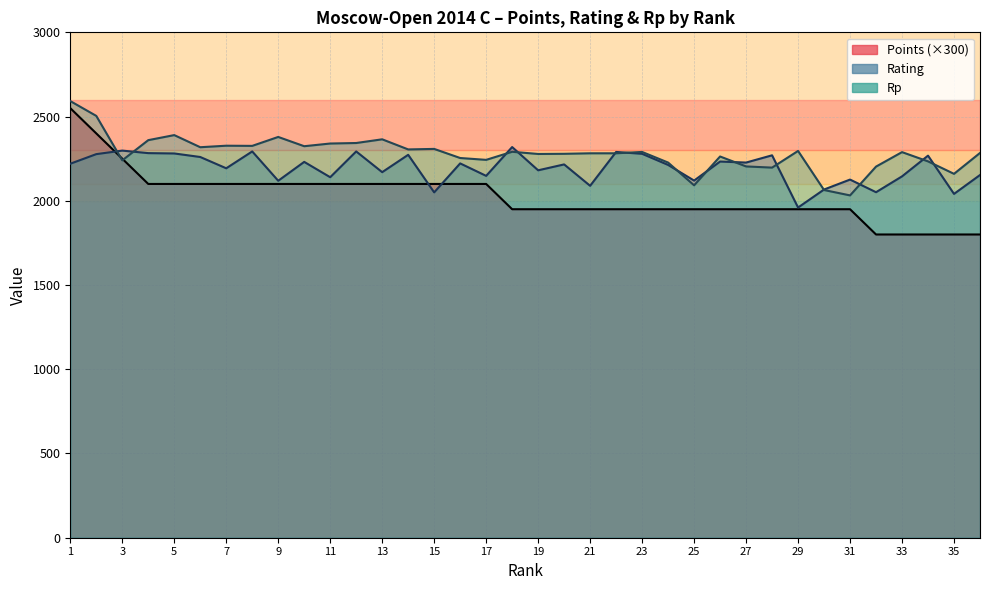

Reading right to left, extract all data points from this chart.

Points: 1800	1800	1800	1800	1800	1950	1950	1950	1950	1950	1950	1950	1950	1950	1950	1950	1950	1950	1950	2100	2100	2100	2100	2100	2100	2100	2100	2100	2100	2100	2100	2100	2100	2250	2400	2550
Rating: 2153	2041	2268	2145	2051	2126	2067	1960	2270	2227	2233	2120	2213	2279	2290	2089	2216	2181	2319	2148	2222	2050	2273	2170	2293	2140	2231	2119	2293	2193	2260	2281	2283	2298	2277	2220
Rp: 2284	2160	2234	2289	2203	2032	2064	2296	2197	2204	2263	2092	2227	2290	2282	2282	2279	2278	2291	2243	2254	2308	2305	2365	2343	2340	2324	2379	2326	2327	2318	2390	2360	2240	2504	2592